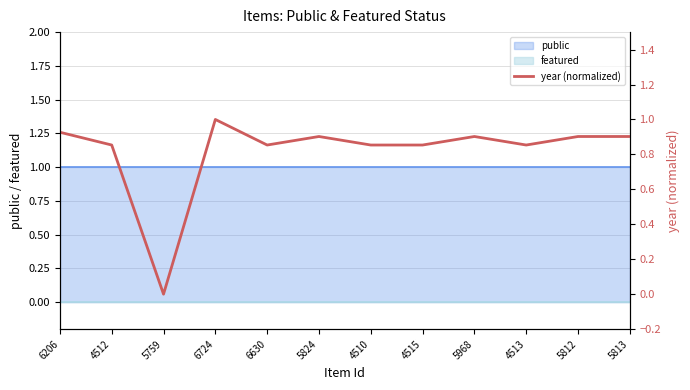

Where is the first local maximum?

6724